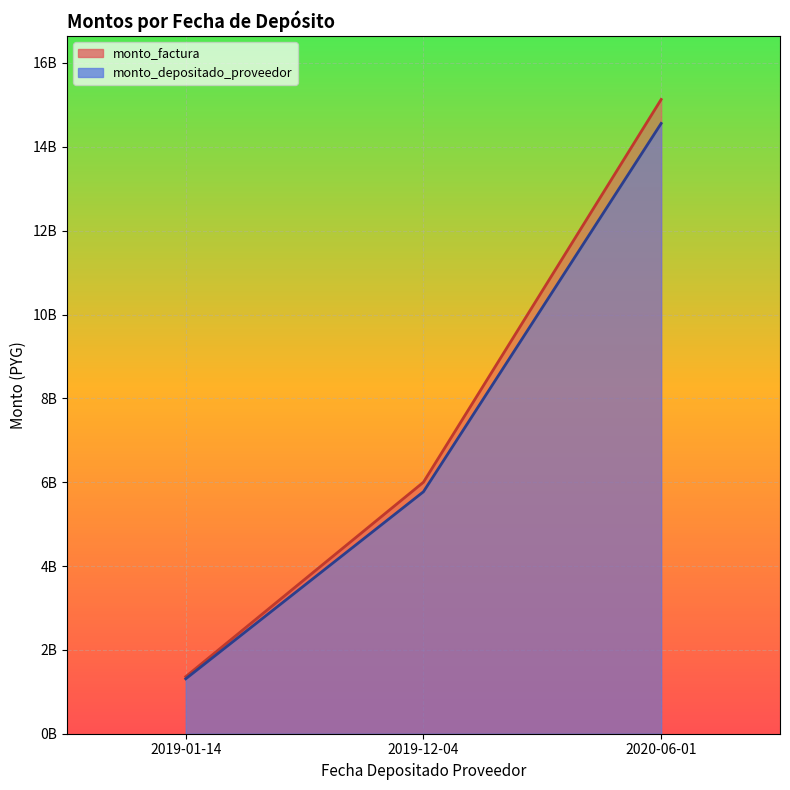

What position from the right is 2020-06-01?

1